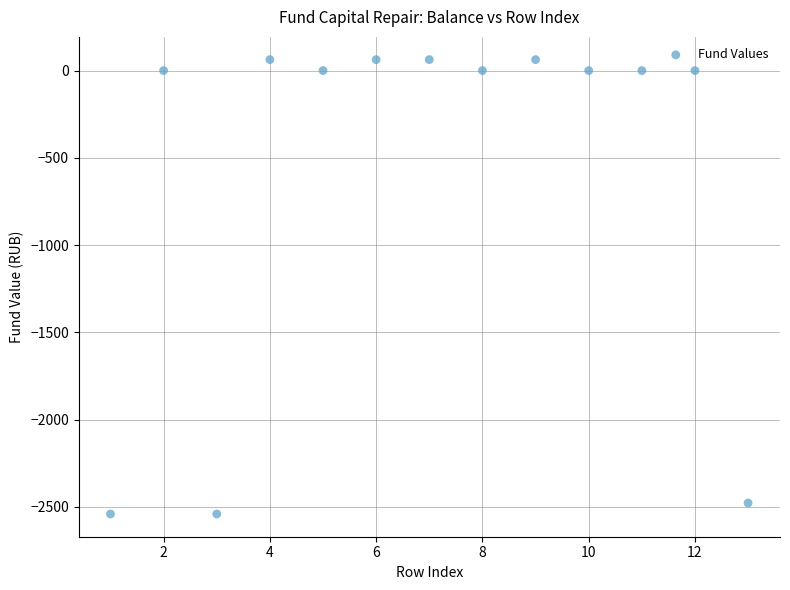

What is the range of Y values (max minus min)?

2604.1